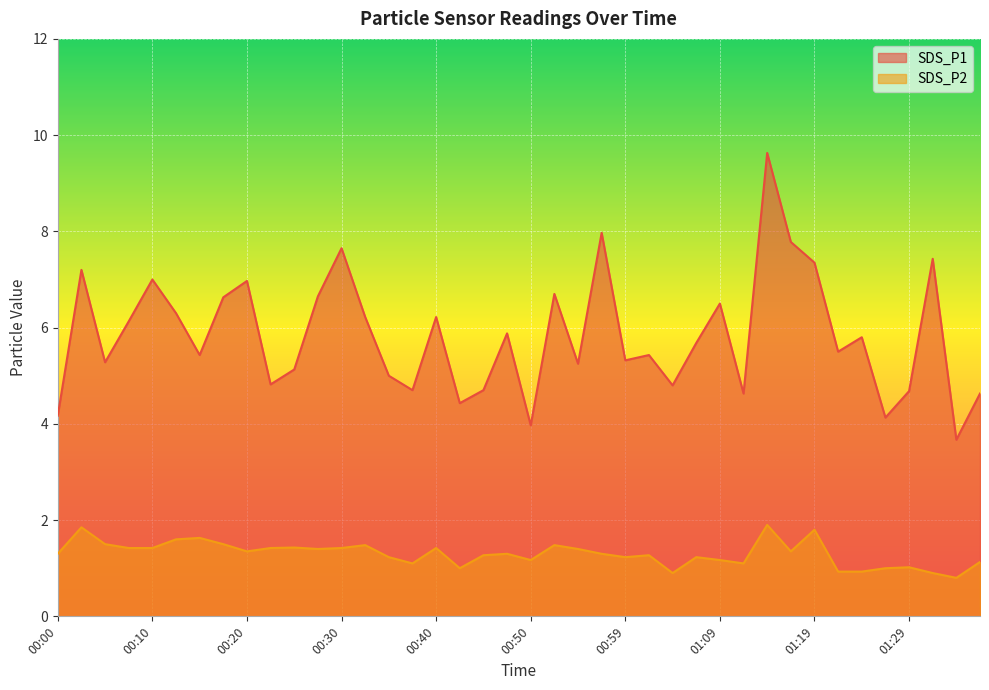

Reading left to right, list all the values displayed in this chart.

SDS_P1: 4.2	7.2	5.3	6.1	7.0	6.3	5.4	6.6	7.0	4.8	5.1	6.7	7.7	6.2	5.0	4.7	6.2	4.4	4.7	5.9	4.0	6.7	5.2	8.0	5.3	5.4	4.8	5.7	6.5	4.6	9.6	7.8	7.3	5.5	5.8	4.1	4.7	7.4	3.7	4.6
SDS_P2: 1.3	1.9	1.5	1.4	1.4	1.6	1.6	1.5	1.4	1.4	1.4	1.4	1.4	1.5	1.2	1.1	1.4	1.0	1.3	1.3	1.2	1.5	1.4	1.3	1.2	1.3	0.9	1.2	1.2	1.1	1.9	1.4	1.8	0.9	0.9	1.0	1.0	0.9	0.8	1.1